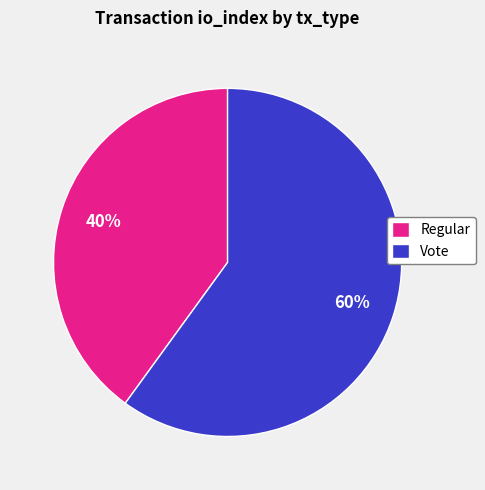

Combined, do Vote and Regular account for over 50%?

Yes